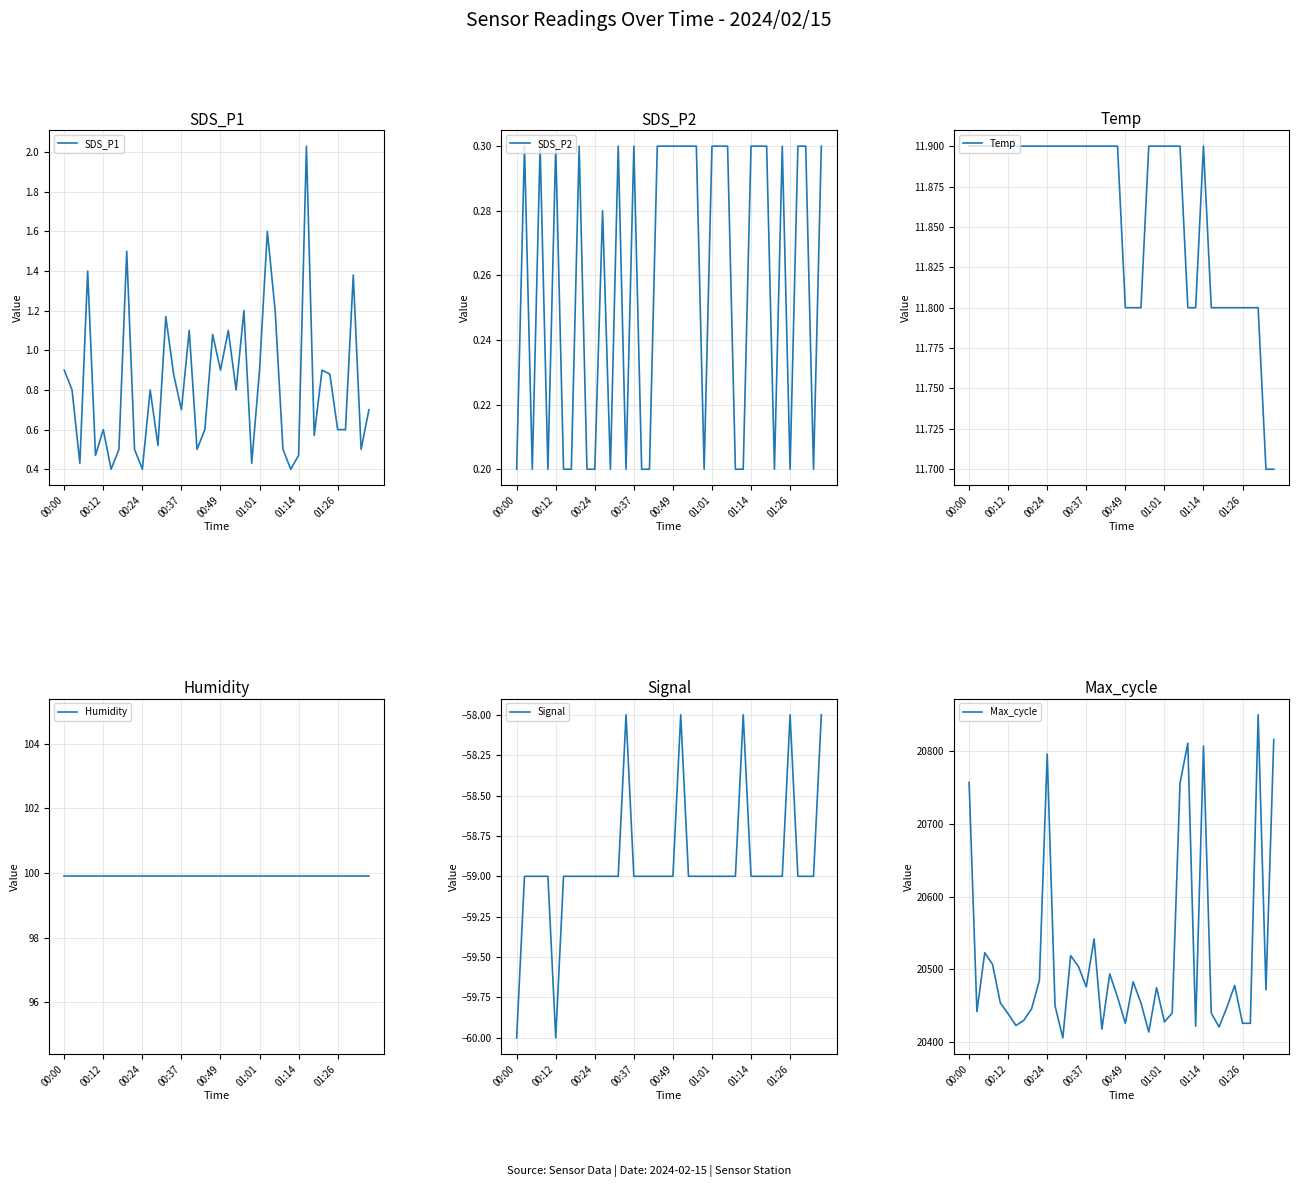

At how many categories does at least one series exceed 19989?

40